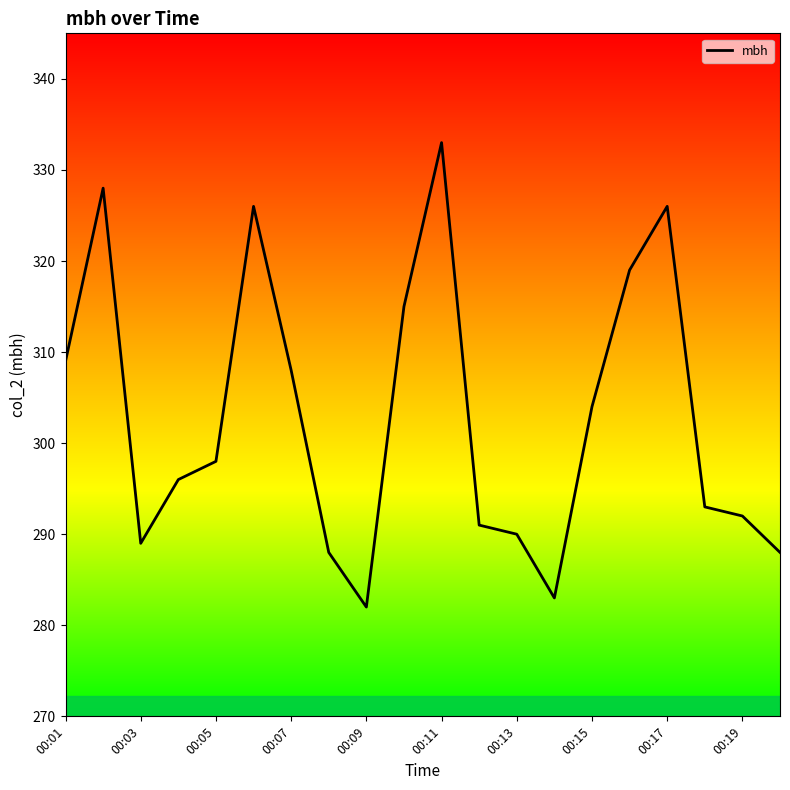

What is the smallest value displayed?

282